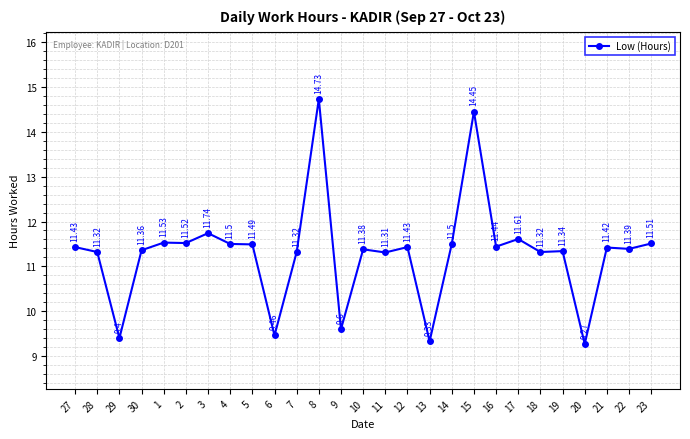

At which category does the data reach its first local valley?

29